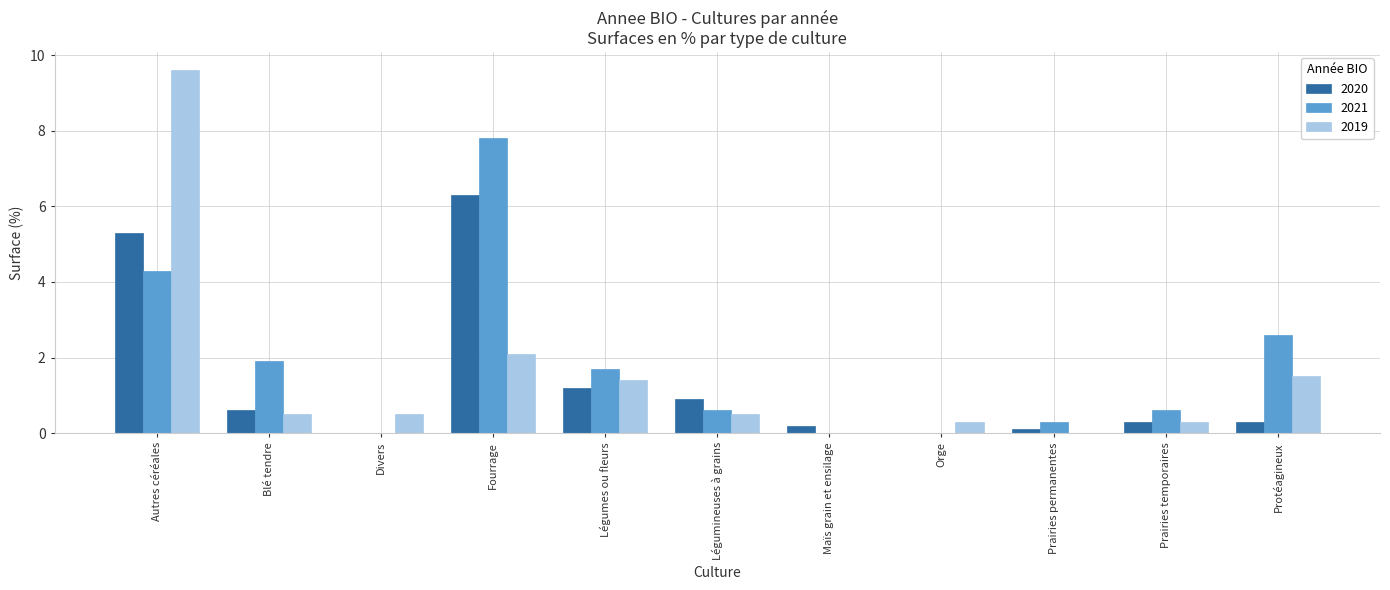

True or false: 2020 has a value of 0.0 at Divers.

True